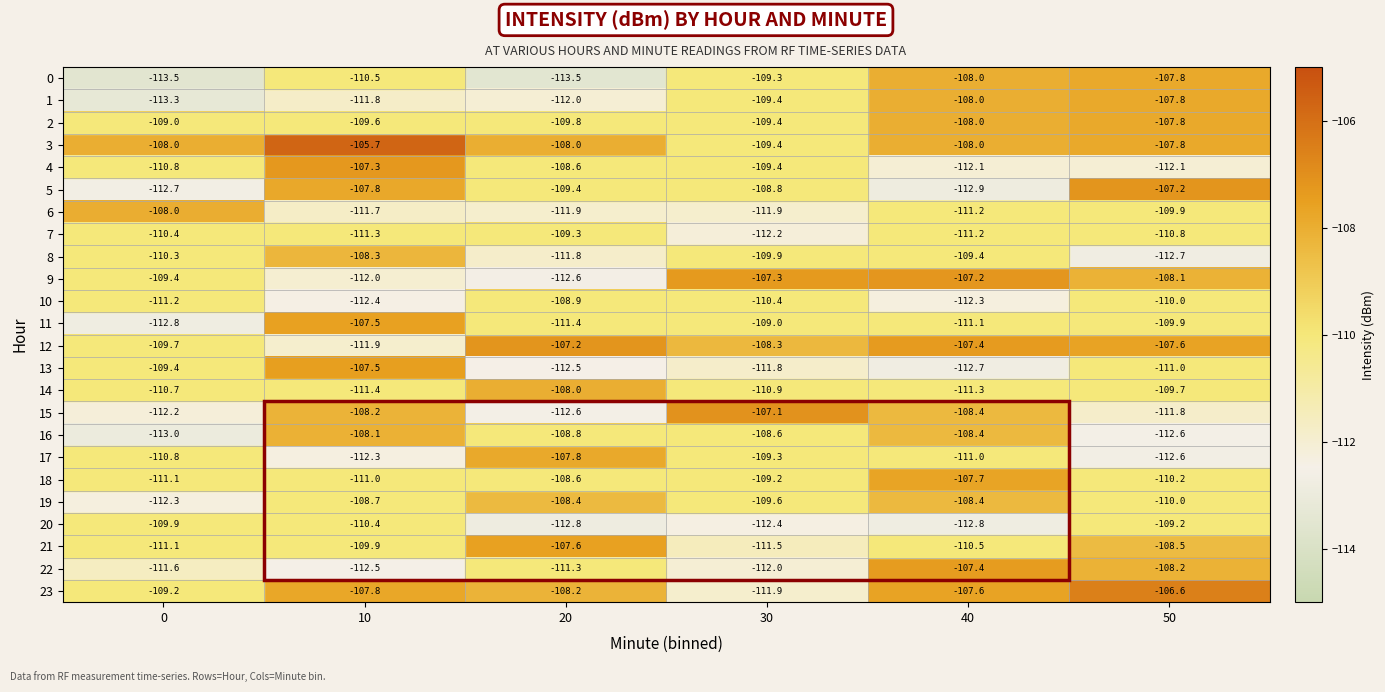

What is the difference between the maximum and minimum values in the 15 series?

5.5